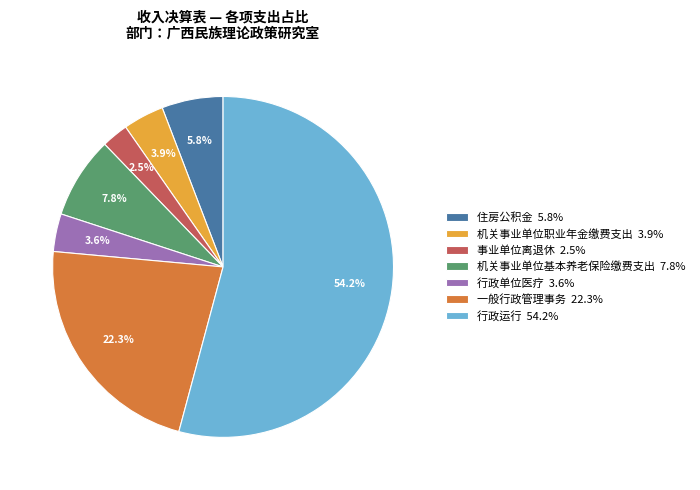

Which slice represents more than half of the pie?

行政运行